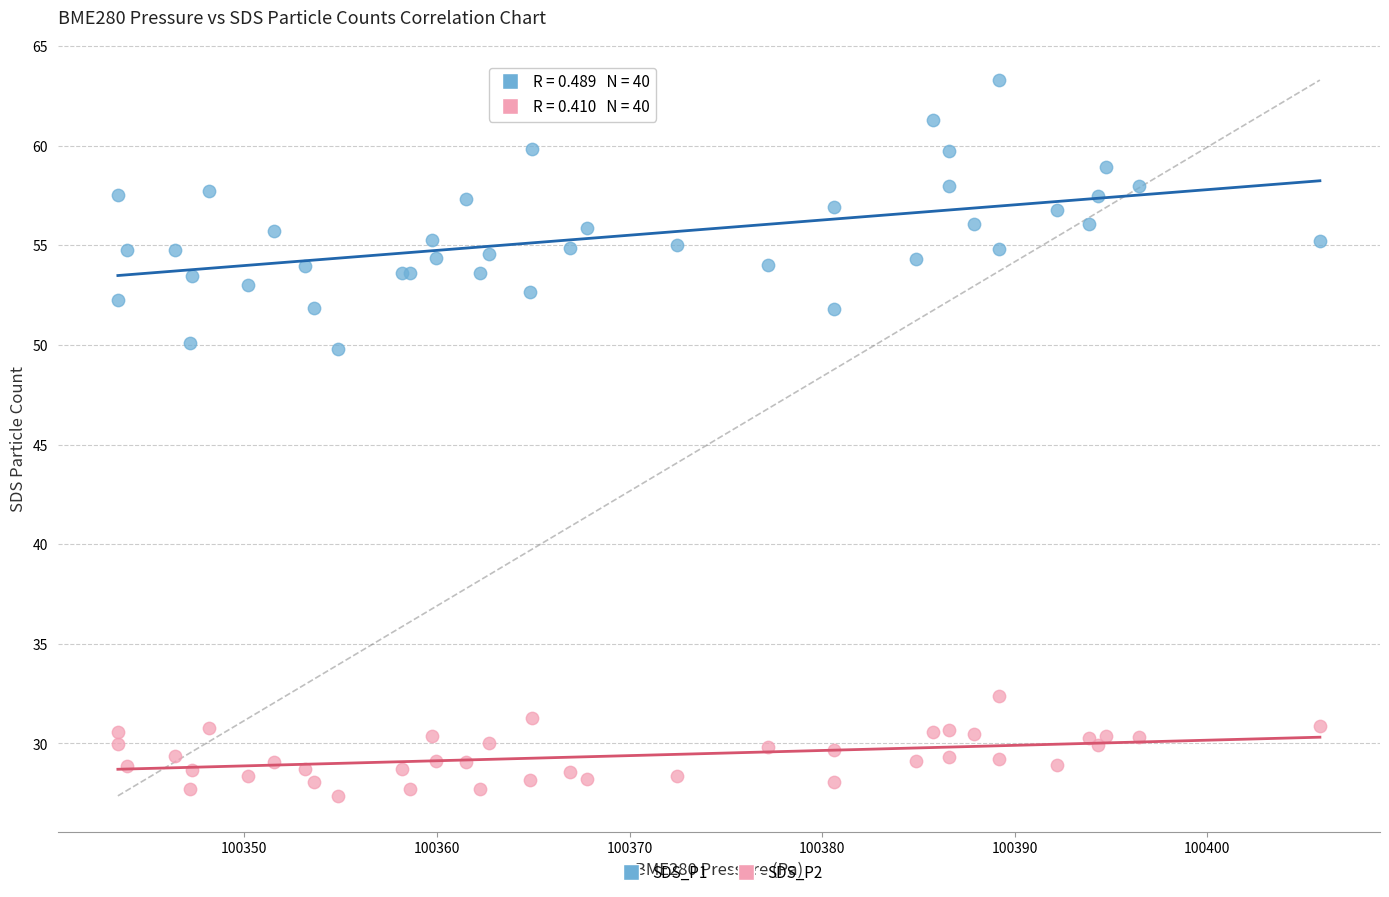

Which series contains the lowest Y value?

SDS_P2